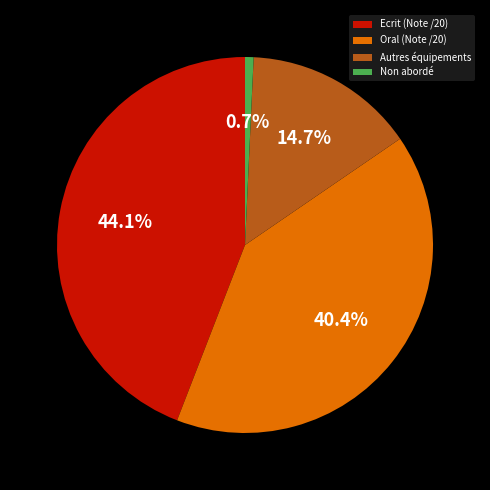

Count the number of slices in the pie.

4